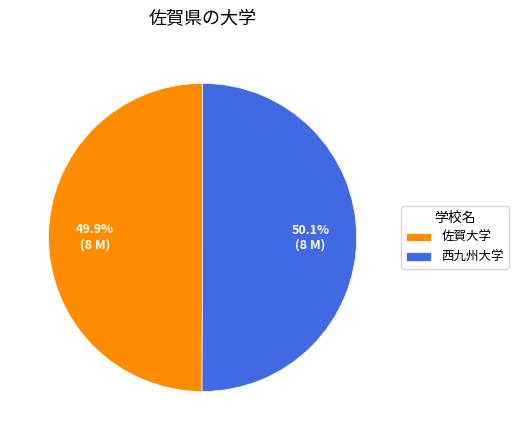

Is there any slice that represents more than half of the pie?

Yes